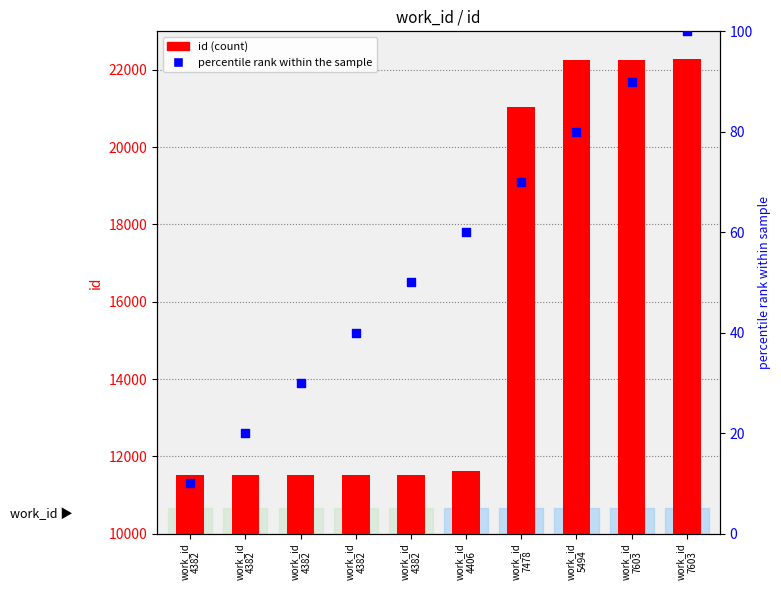

Is the value of percentile rank within the sample at work_id
4406 greater than the value of id at work_id
7603?

No